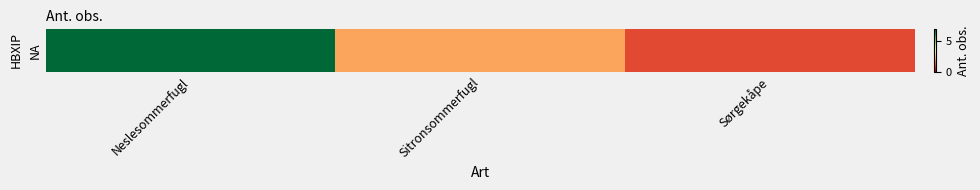

Reading right to left, extract all data points from this chart.

Sørgekåpe=1	Sitronsommerfugl=2	Neslesommerfugl=7